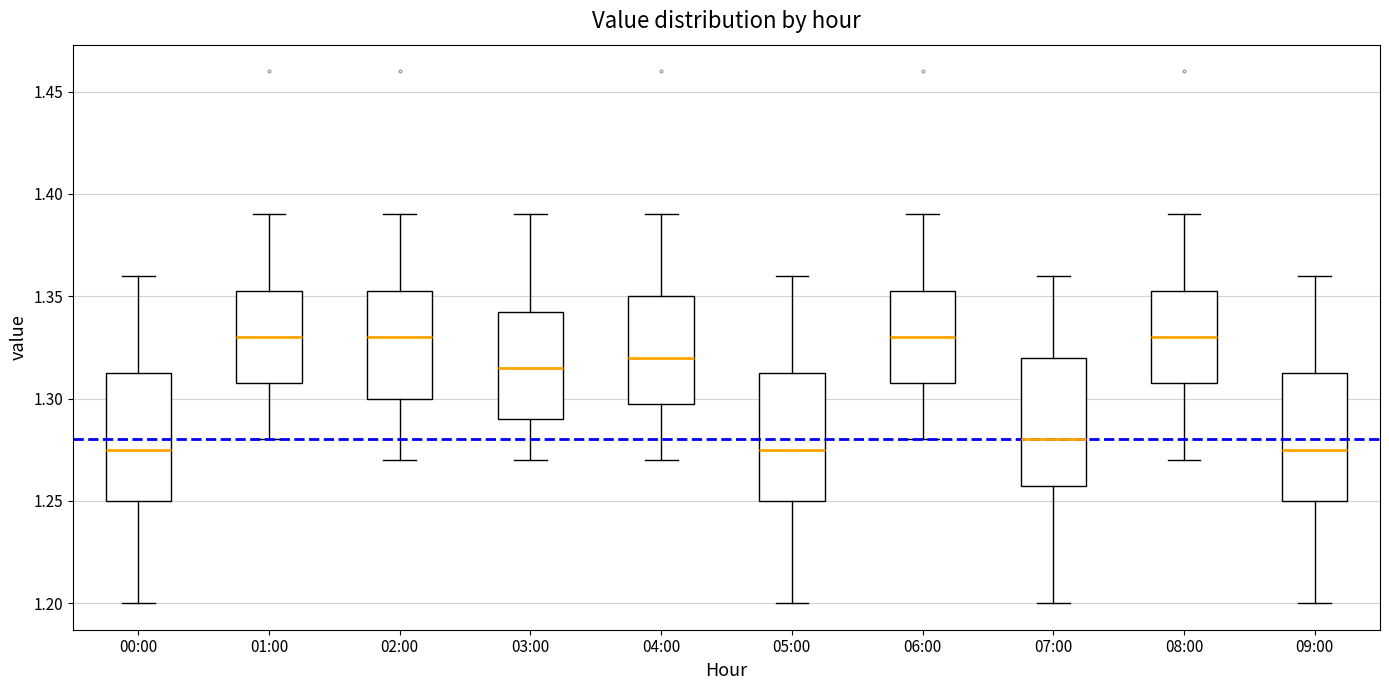

Reading left to right, read every box against the y-axis: the position of its median line, the range the box covers, and the ends of its whiskers. The values are not printed on the chart, so give them approximately, as read against the axis.

00:00: median 1.275, box 1.250 to 1.315, whiskers 1.200 to 1.360
01:00: median 1.330, box 1.310 to 1.355, whiskers 1.280 to 1.390
02:00: median 1.330, box 1.300 to 1.355, whiskers 1.270 to 1.390
03:00: median 1.315, box 1.290 to 1.345, whiskers 1.270 to 1.390
04:00: median 1.320, box 1.300 to 1.350, whiskers 1.270 to 1.390
05:00: median 1.275, box 1.250 to 1.315, whiskers 1.200 to 1.360
06:00: median 1.330, box 1.310 to 1.355, whiskers 1.280 to 1.390
07:00: median 1.280, box 1.260 to 1.320, whiskers 1.200 to 1.360
08:00: median 1.330, box 1.310 to 1.355, whiskers 1.270 to 1.390
09:00: median 1.275, box 1.250 to 1.315, whiskers 1.200 to 1.360